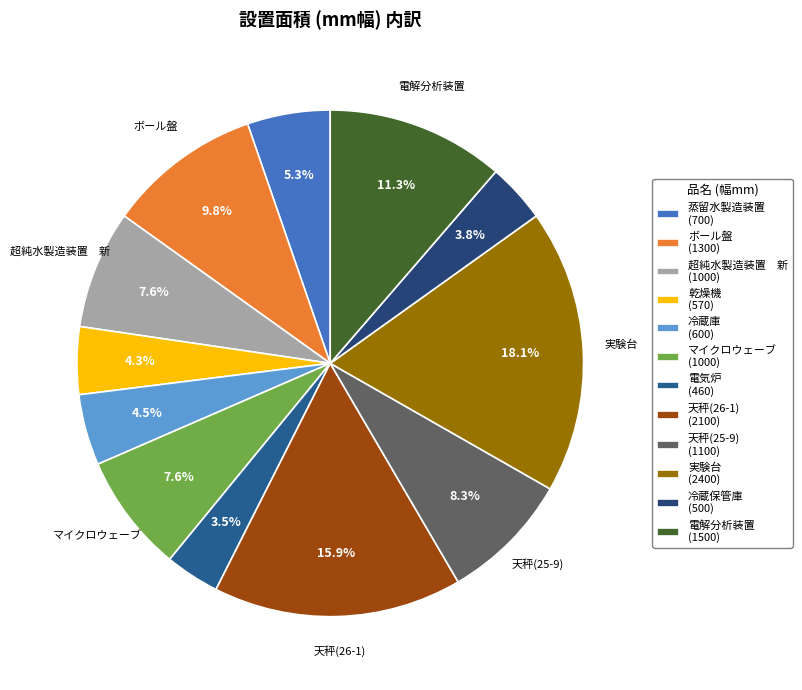

Which category has the biggest portion of the pie?

実験台